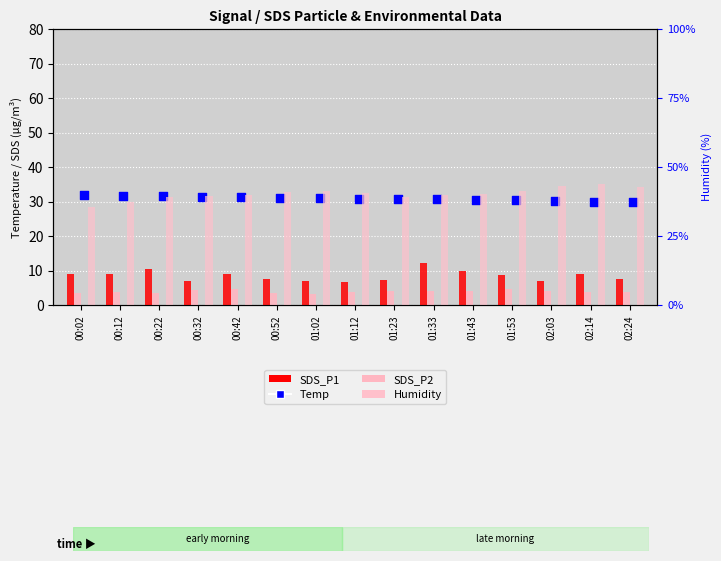

Which series reaches the maximum Y coordinate?

Humidity